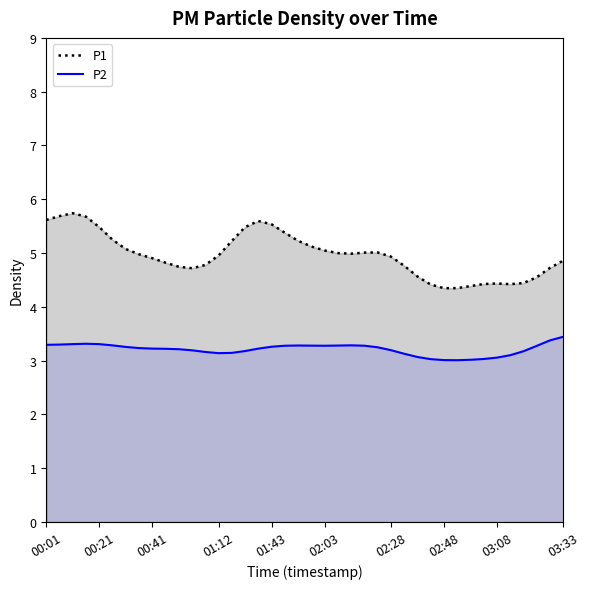

How many distinct data groups are displayed?

2